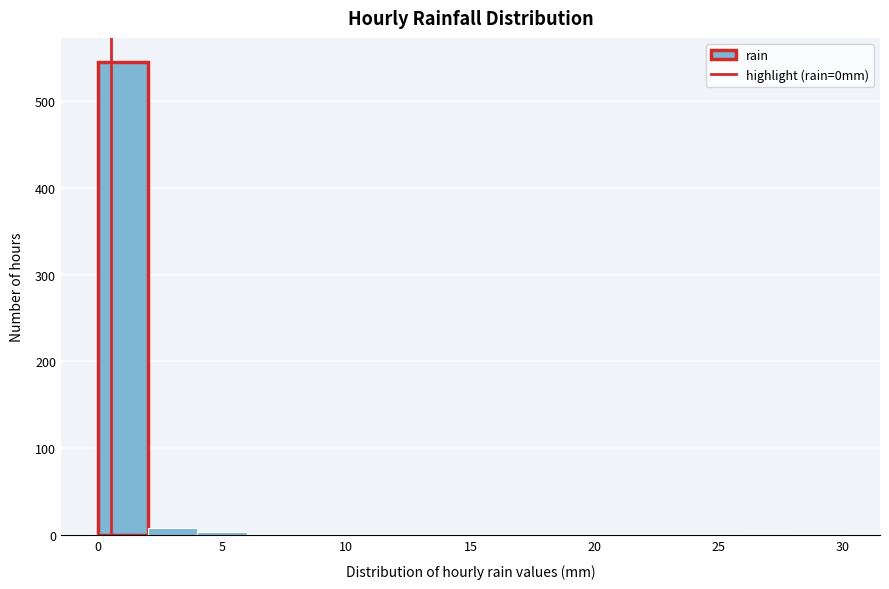

Over which range of the x-axis is the bar tallest?

0 to 2